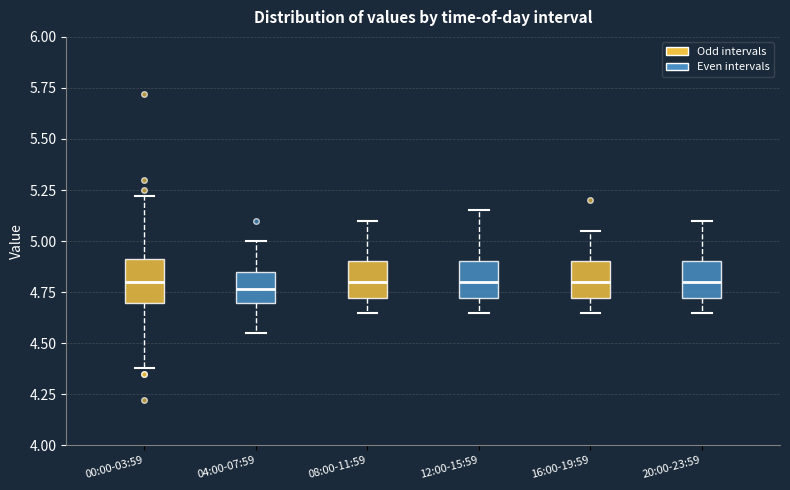

Reading left to right, transcribe this box plot: for each box, give where its median line is, the range the box spans, and where its two whiskers end, as read against the y-axis. The values are not printed on the chart, so give them approximately, as read against the axis.

00:00-03:59: median 4.80, box 4.70 to 4.90, whiskers 4.40 to 5.20
04:00-07:59: median 4.75, box 4.70 to 4.85, whiskers 4.55 to 5.00
08:00-11:59: median 4.80, box 4.70 to 4.90, whiskers 4.65 to 5.10
12:00-15:59: median 4.80, box 4.70 to 4.90, whiskers 4.65 to 5.15
16:00-19:59: median 4.80, box 4.70 to 4.90, whiskers 4.65 to 5.05
20:00-23:59: median 4.80, box 4.70 to 4.90, whiskers 4.65 to 5.10